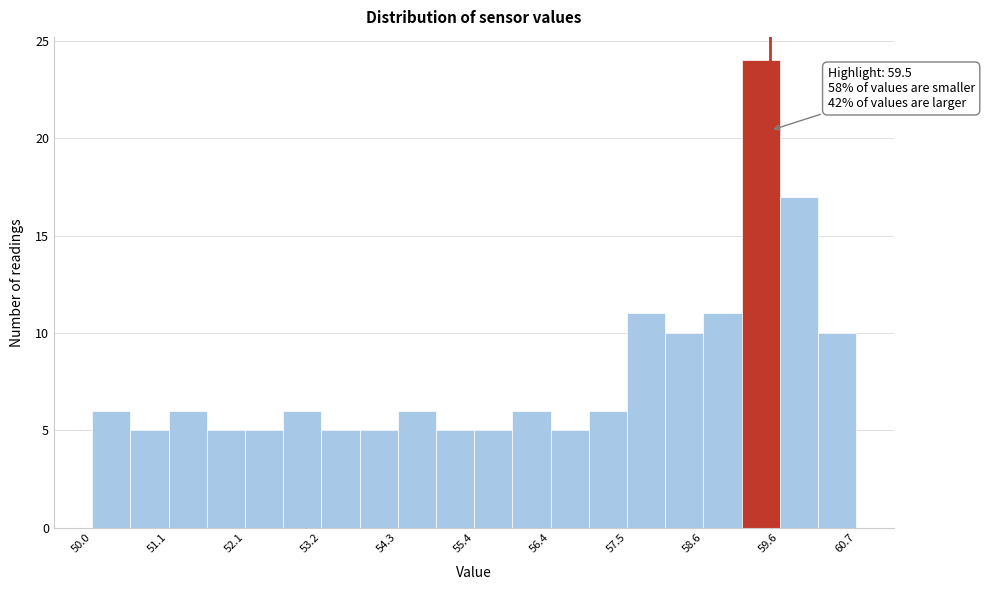

Around what value on the x-axis is the tallest bar? Give the approximate position of its centre, as read against the axis.

59.4